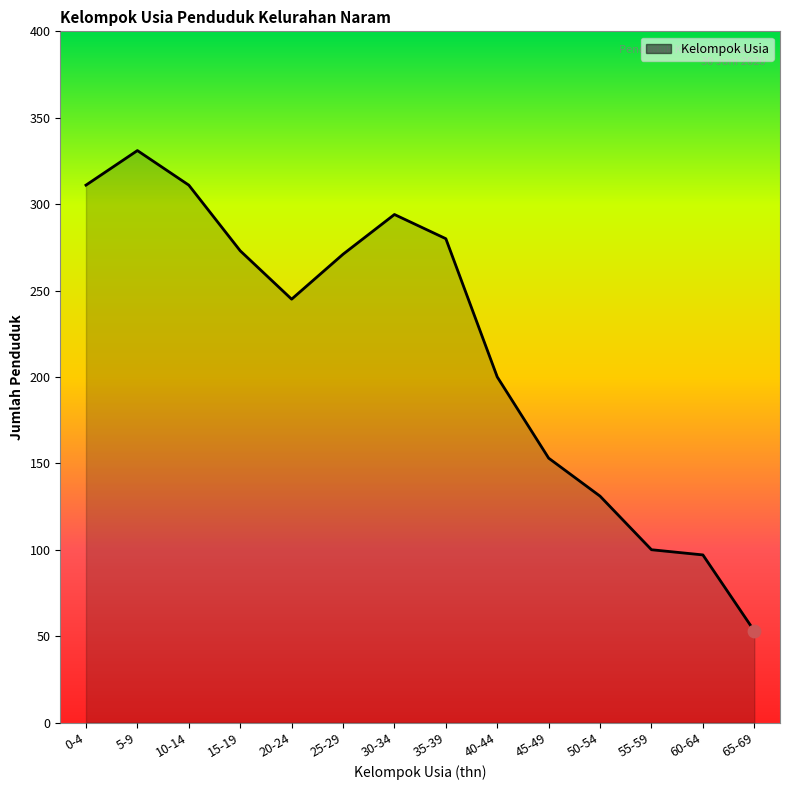

Which has a higher value, 25-29 or 5-9?

5-9